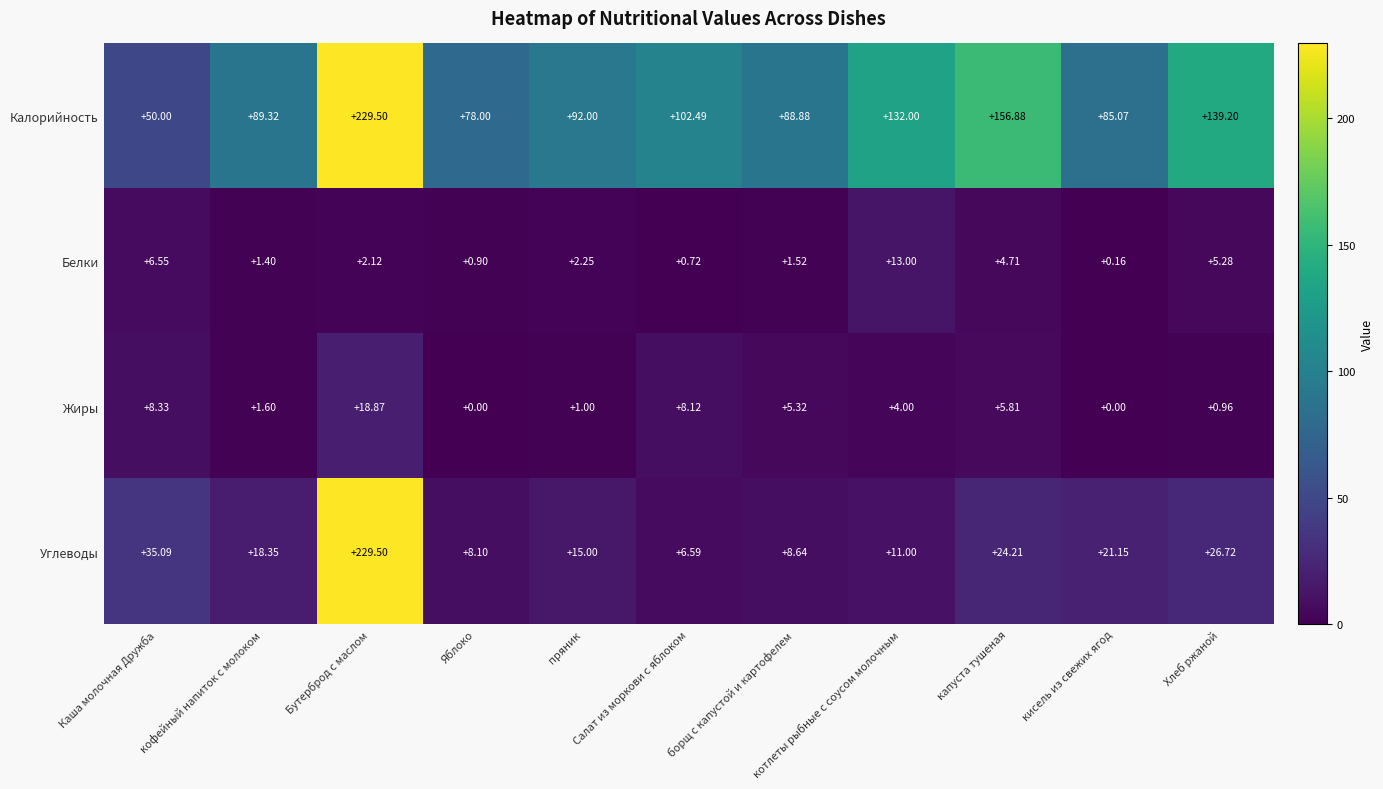

Which series has the largest total across all categories?

Калорийность